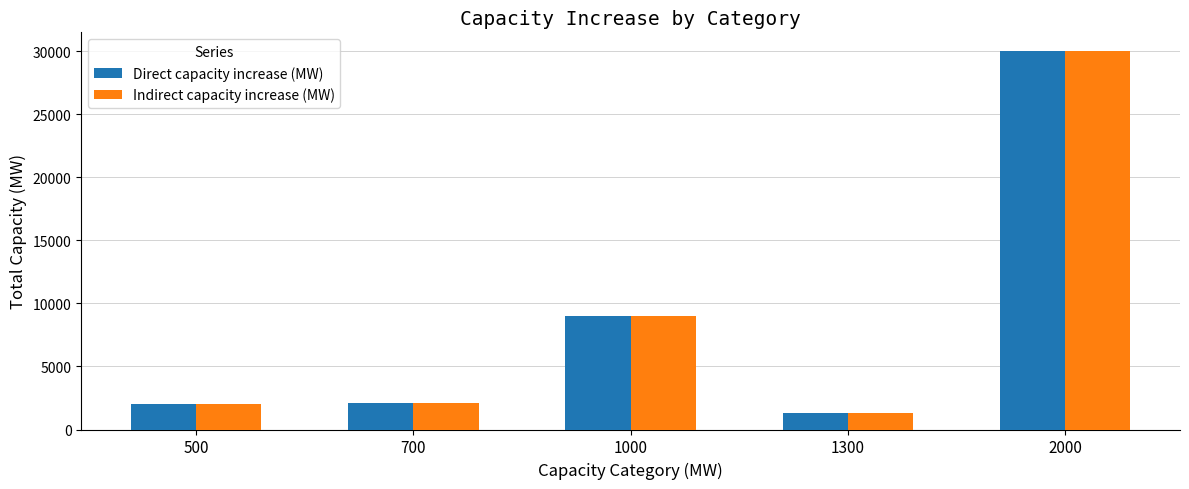

Which label corresponds to the smallest value in the chart?

1300